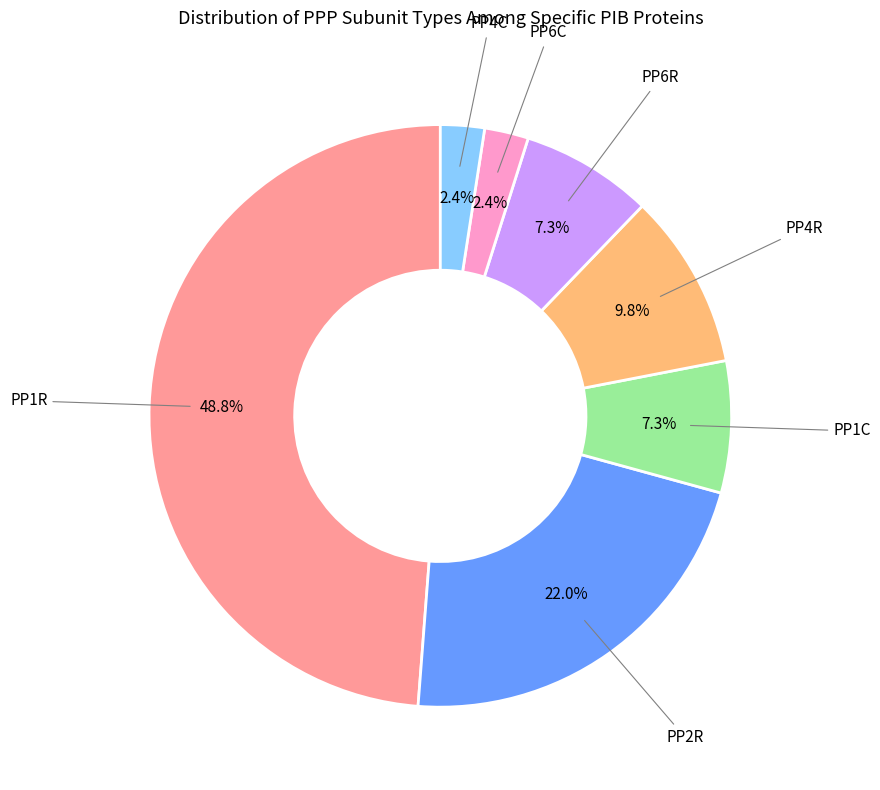

Which has a higher value, PP4C or PP6R?

PP6R